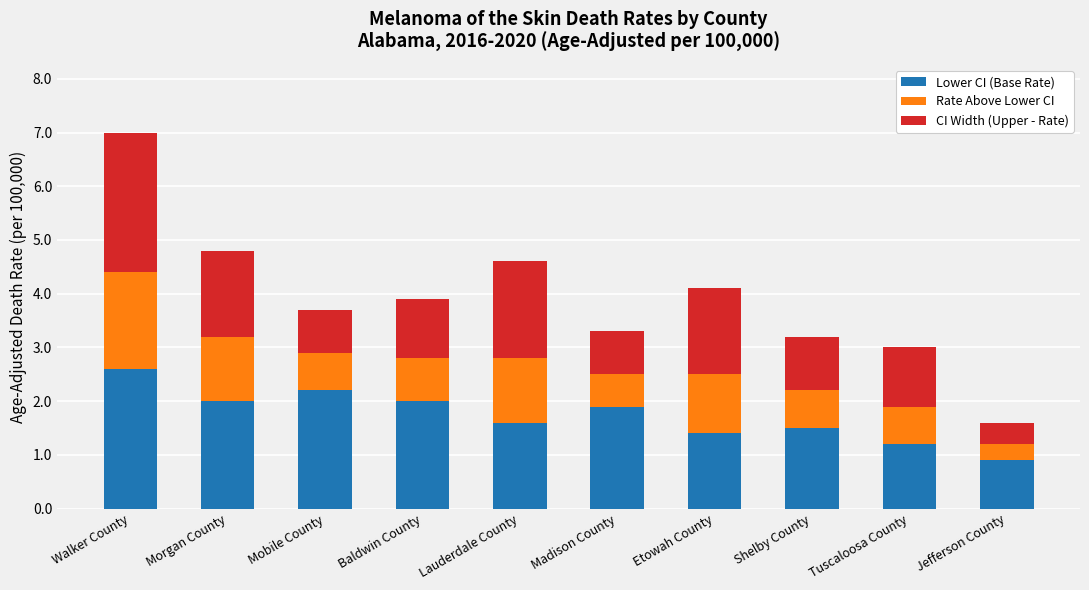

True or false: Lower CI (Base Rate) has a value of 1.8 at Tuscaloosa County.

False